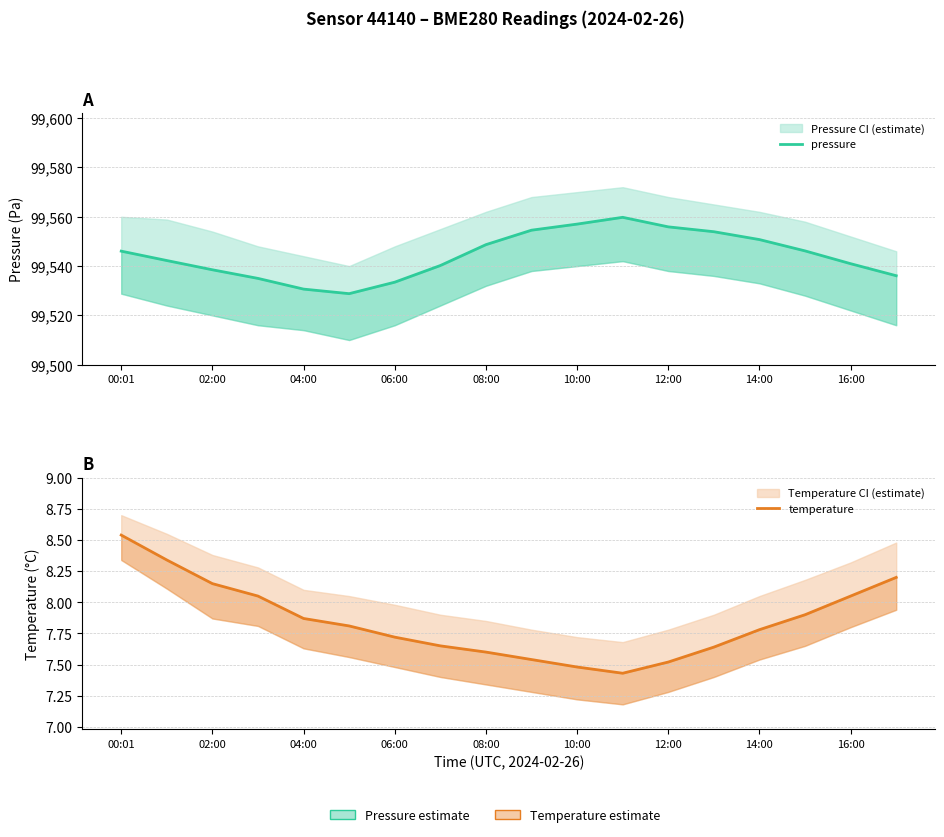

Reading left to right, extract all data points from this chart.

pressure: 99546.1	99542.2	99538.5	99535.0	99530.7	99528.8	99533.5	99540.2	99548.7	99554.6	99557.0	99559.8	99555.9	99553.9	99550.8	99546.2	99541.0	99536.1
temperature: 8.5	8.3	8.2	8.1	7.9	7.8	7.7	7.7	7.6	7.5	7.5	7.4	7.5	7.6	7.8	7.9	8.1	8.2